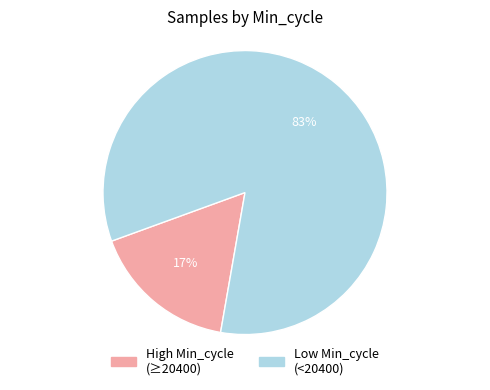

Is there any slice that represents more than half of the pie?

Yes